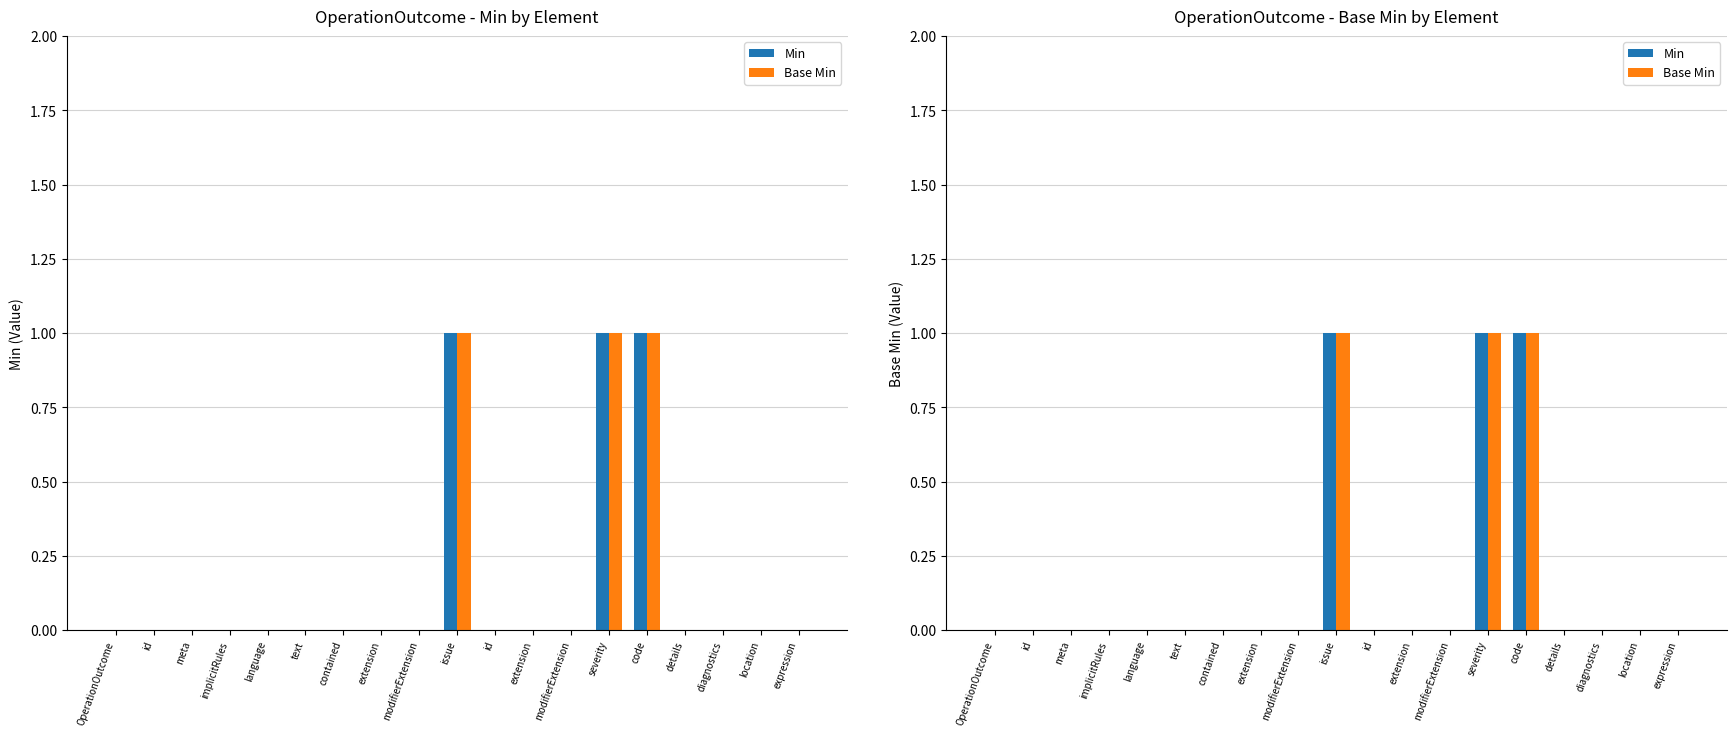

Reading left to right, transcribe all the data shown in this chart.

Min: OperationOutcome=0	id=0	meta=0	implicitRules=0	language=0	text=0	contained=0	extension=0	modifierExtension=0	issue=1	id=0	extension=0	modifierExtension=0	severity=1	code=1	details=0	diagnostics=0	location=0	expression=0
Base Min: OperationOutcome=0	id=0	meta=0	implicitRules=0	language=0	text=0	contained=0	extension=0	modifierExtension=0	issue=1	id=0	extension=0	modifierExtension=0	severity=1	code=1	details=0	diagnostics=0	location=0	expression=0